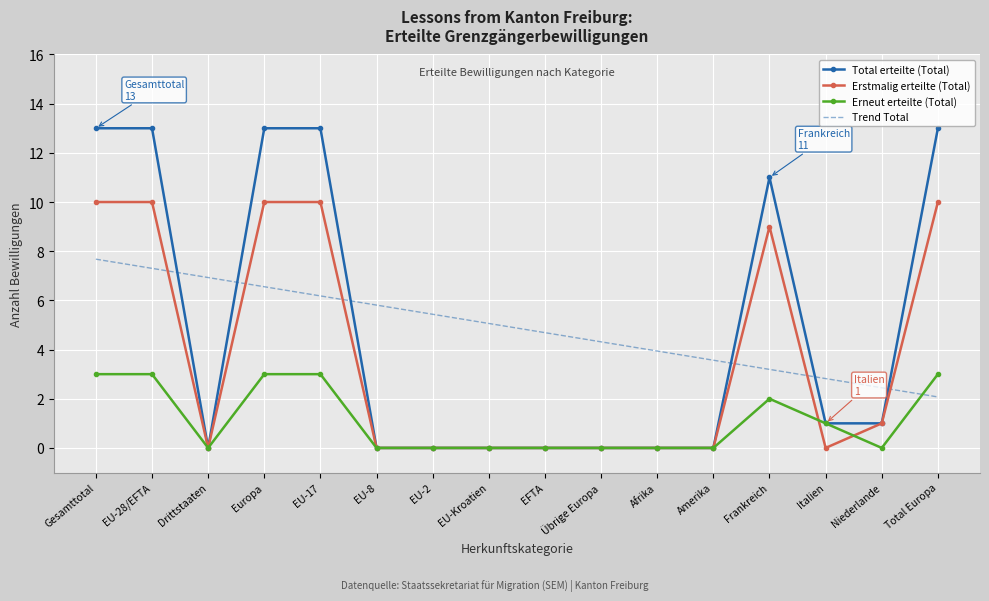

Reading left to right, extract all data points from this chart.

Total erteilte (Total): Gesamttotal=13.0	EU-28/EFTA=13.0	Drittstaaten=0.0	Europa=13.0	EU-17=13.0	EU-8=0.0	EU-2=0.0	EU-Kroatien=0.0	EFTA=0.0	Übrige Europa=0.0	Afrika=0.0	Amerika=0.0	Frankreich=11.0	Italien=1.0	Niederlande=1.0	Total Europa=13.0
Erstmalig erteilte (Total): Gesamttotal=10.0	EU-28/EFTA=10.0	Drittstaaten=0.0	Europa=10.0	EU-17=10.0	EU-8=0.0	EU-2=0.0	EU-Kroatien=0.0	EFTA=0.0	Übrige Europa=0.0	Afrika=0.0	Amerika=0.0	Frankreich=9.0	Italien=0.0	Niederlande=1.0	Total Europa=10.0
Erneut erteilte (Total): Gesamttotal=3.0	EU-28/EFTA=3.0	Drittstaaten=0.0	Europa=3.0	EU-17=3.0	EU-8=0.0	EU-2=0.0	EU-Kroatien=0.0	EFTA=0.0	Übrige Europa=0.0	Afrika=0.0	Amerika=0.0	Frankreich=2.0	Italien=1.0	Niederlande=0.0	Total Europa=3.0
Trend Total: Gesamttotal=7.7	EU-28/EFTA=7.3	Drittstaaten=6.9	Europa=6.6	EU-17=6.2	EU-8=5.8	EU-2=5.4	EU-Kroatien=5.1	EFTA=4.7	Übrige Europa=4.3	Afrika=3.9	Amerika=3.6	Frankreich=3.2	Italien=2.8	Niederlande=2.4	Total Europa=2.1